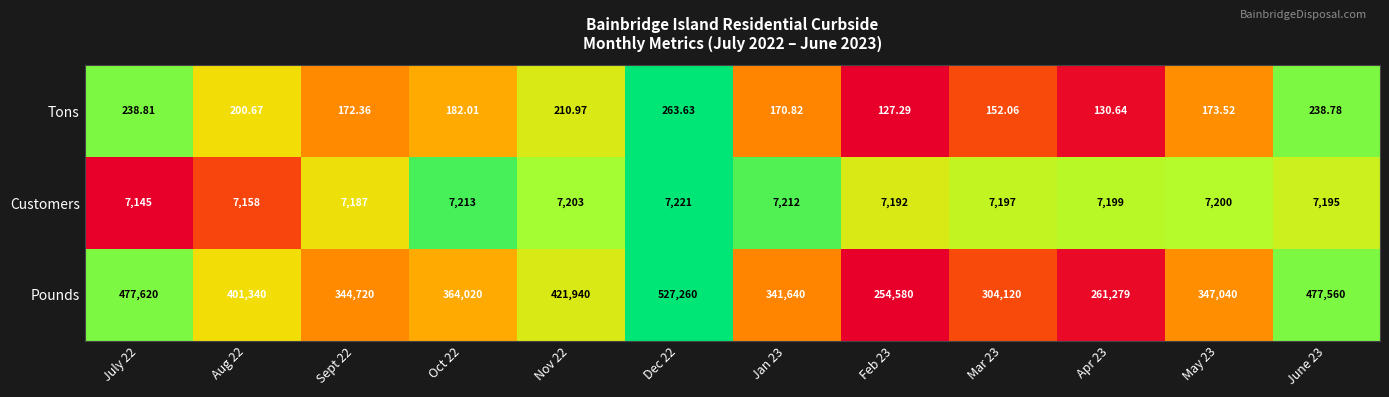

Which series has the largest total across all categories?

Pounds